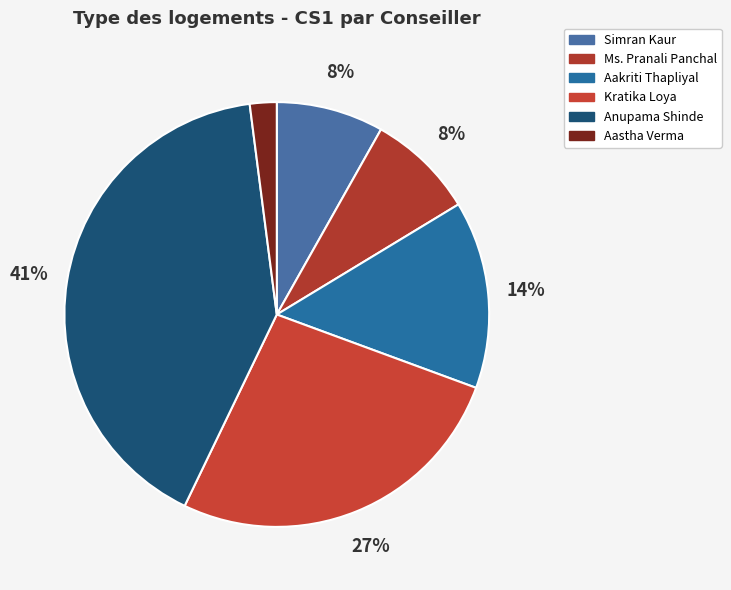

The Ms. Pranali Panchal slice represents 8% of the pie. True or false?

True